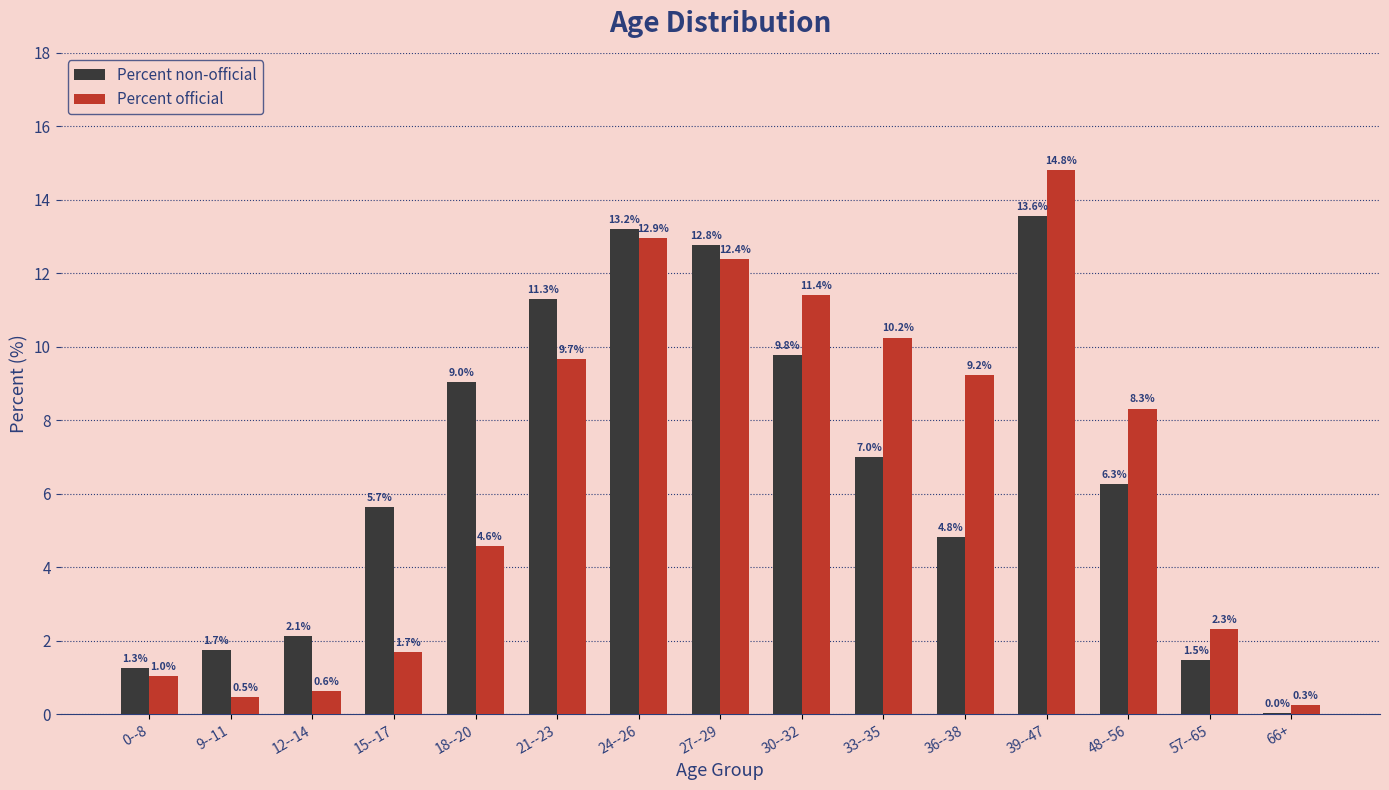

The Percent non-official series shows 1.3 at 0--8. True or false?

True